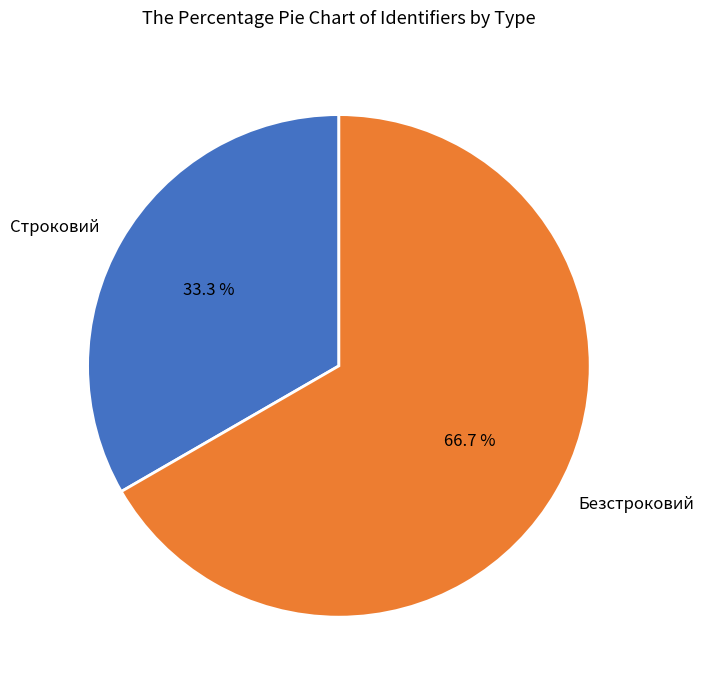

Is it true that Безстроковий is 67% of the pie?

True